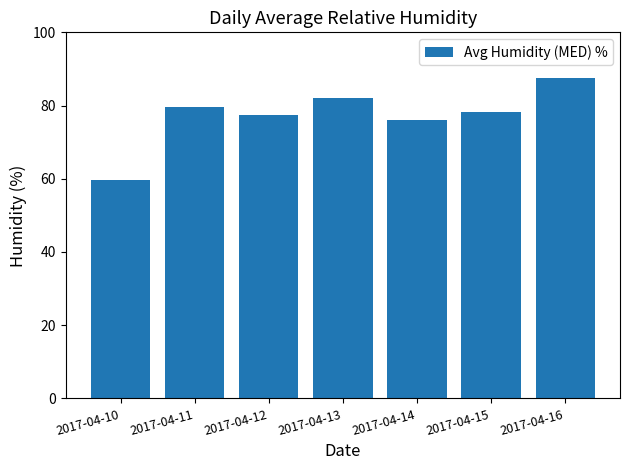

What is the difference between the values at 2017-04-16 and 2017-04-13?

5.4